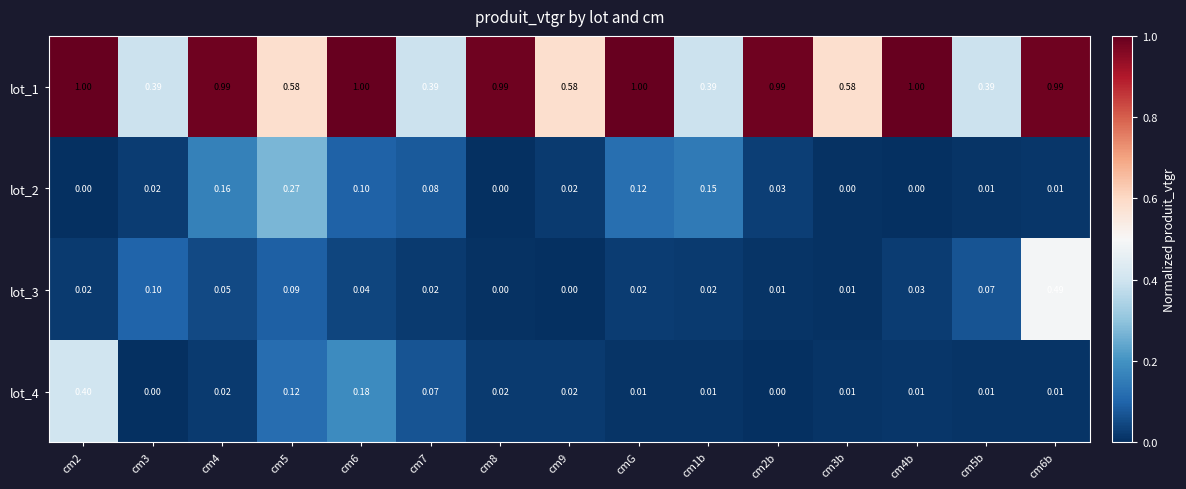

Is the value of lot_4 at cmG greater than the value of lot_1 at cm4b?

No